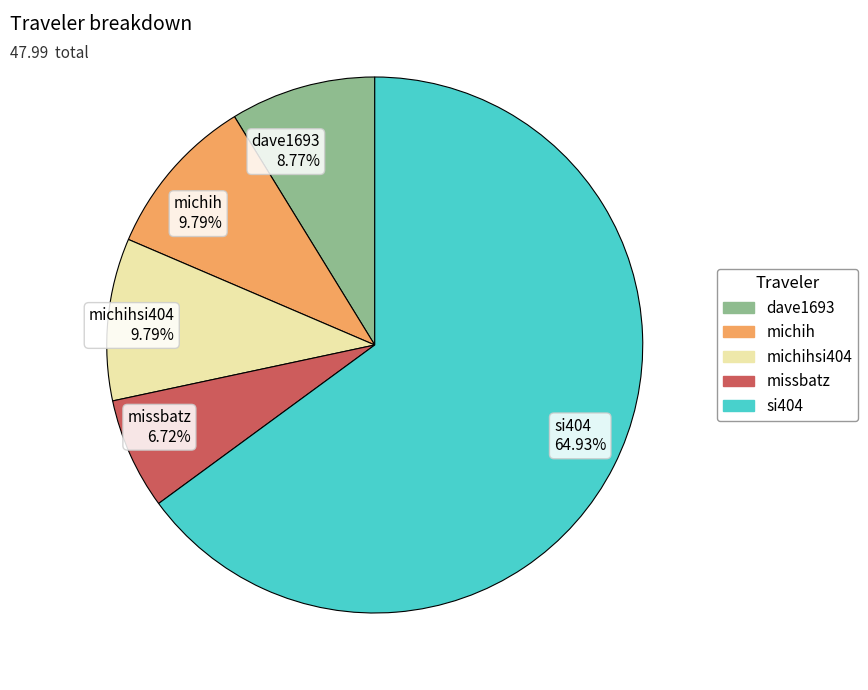

Count the number of slices in the pie.

5